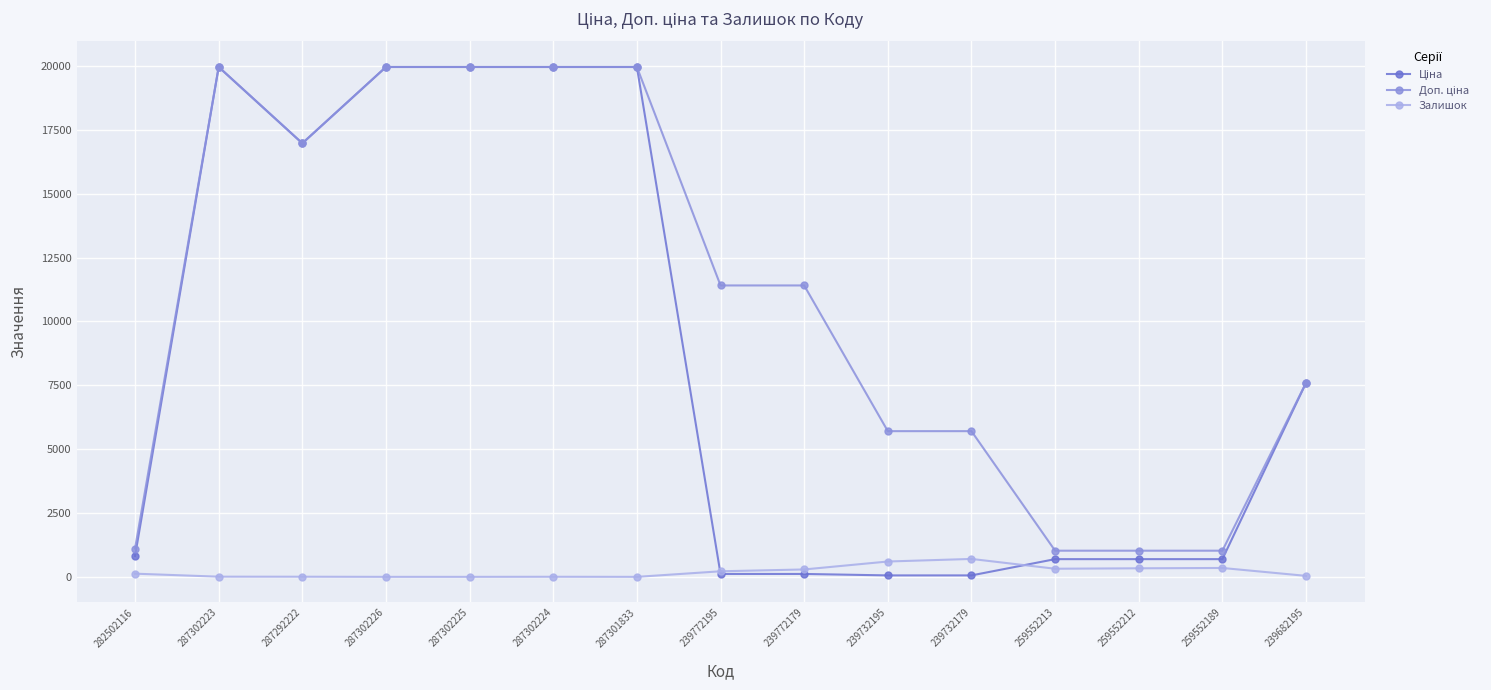

True or false: Залишок has more than 0 points higher than both neighbors.

True